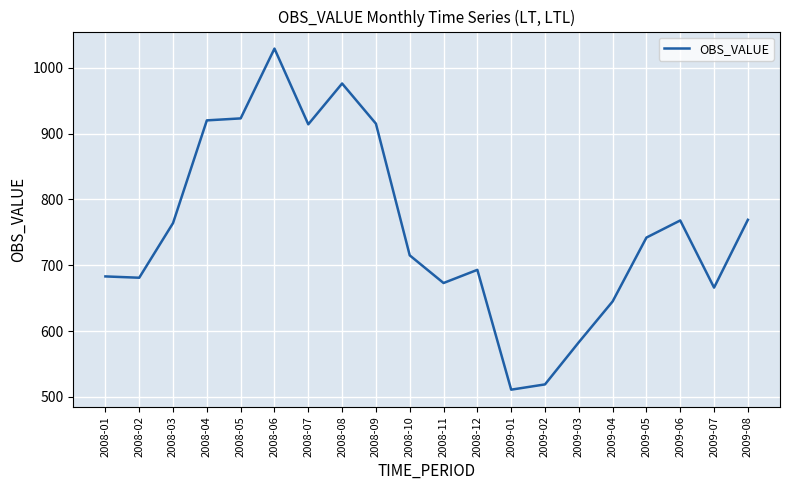

Which category has the highest value across all series?

2008-06